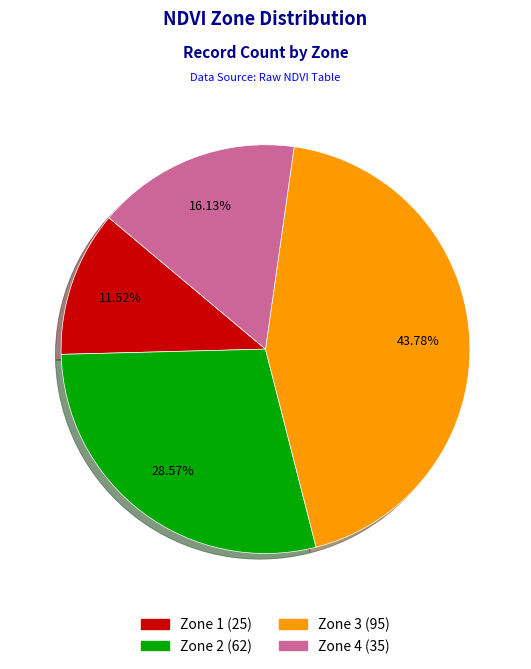

To the nearest percent, what is the difference between the Zone 1 and Zone 2 slice percentages?

17%